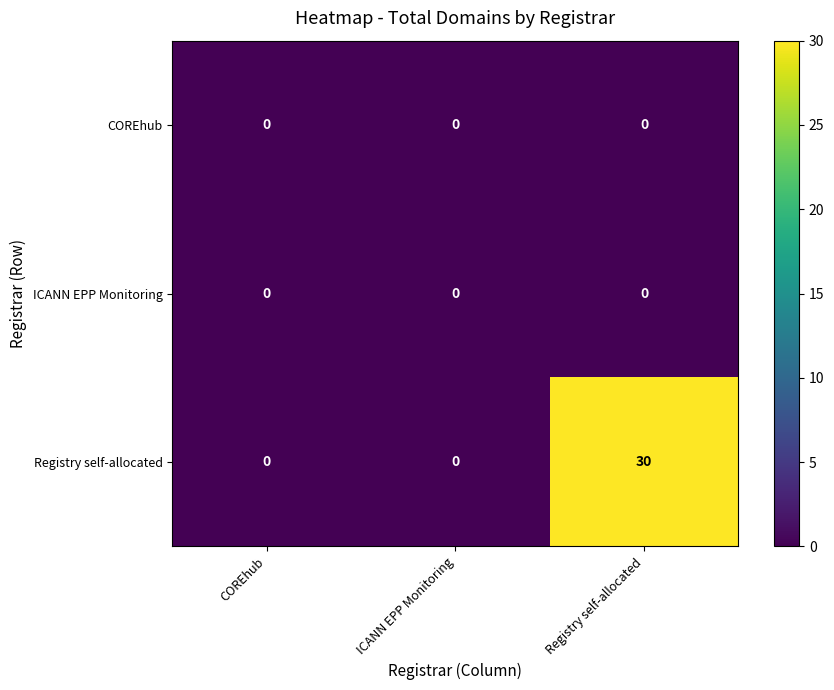

Is it true that ICANN EPP Monitoring equals 0 at COREhub?

True